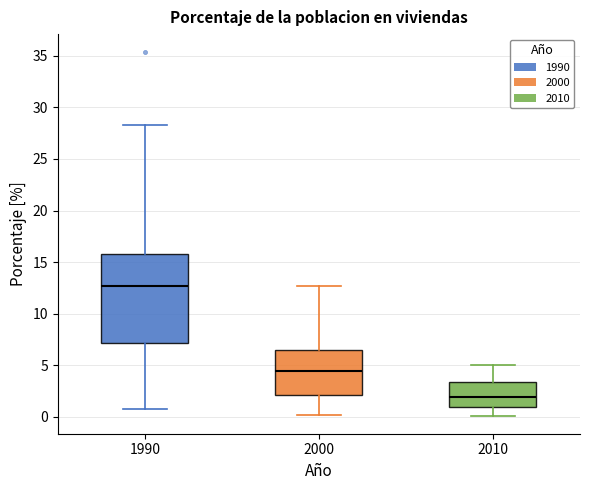

Reading left to right, transcribe this box plot: for each box, give where its median line is, the range the box spans, and where its two whiskers end, as read against the y-axis. The values are not printed on the chart, so give them approximately, as read against the axis.

1990: median 12.5, box 7.0 to 16.0, whiskers 1.0 to 28.5
2000: median 4.5, box 2.0 to 6.5, whiskers 0.0 to 12.5
2010: median 2.0, box 1.0 to 3.5, whiskers 0.0 to 5.0